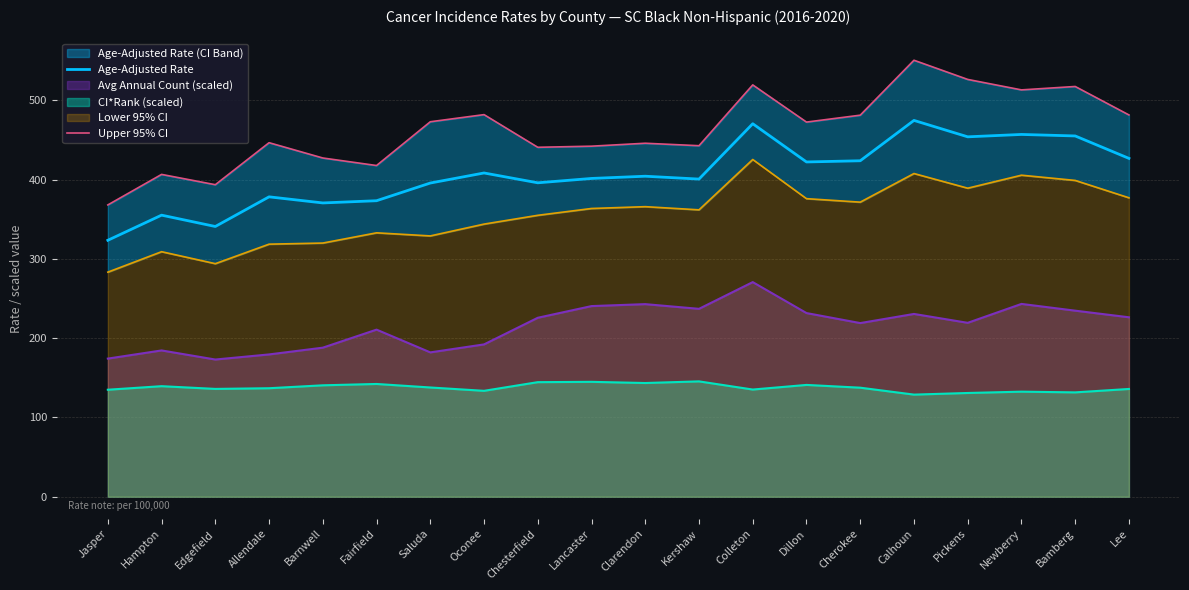

What is the label of the 12th point from the right?

Chesterfield